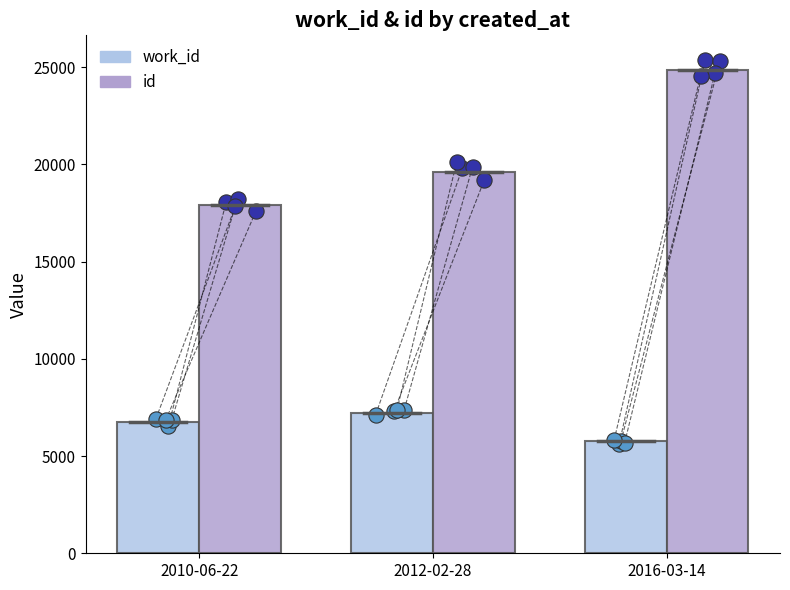

Which series has the widest spread of Y values?

id